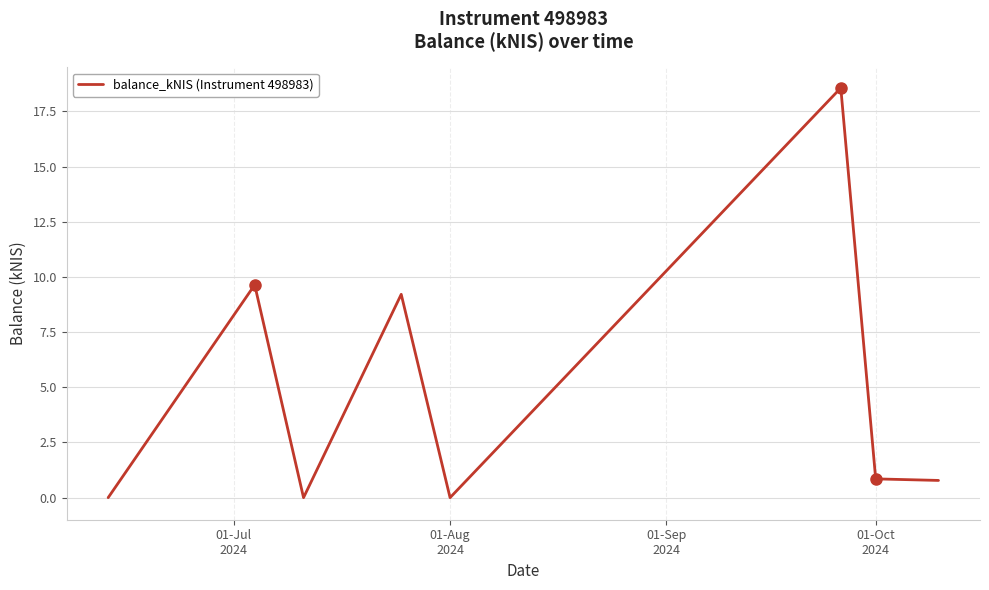

How many interior local peaks (higher than both neighbors) does the data have?

3